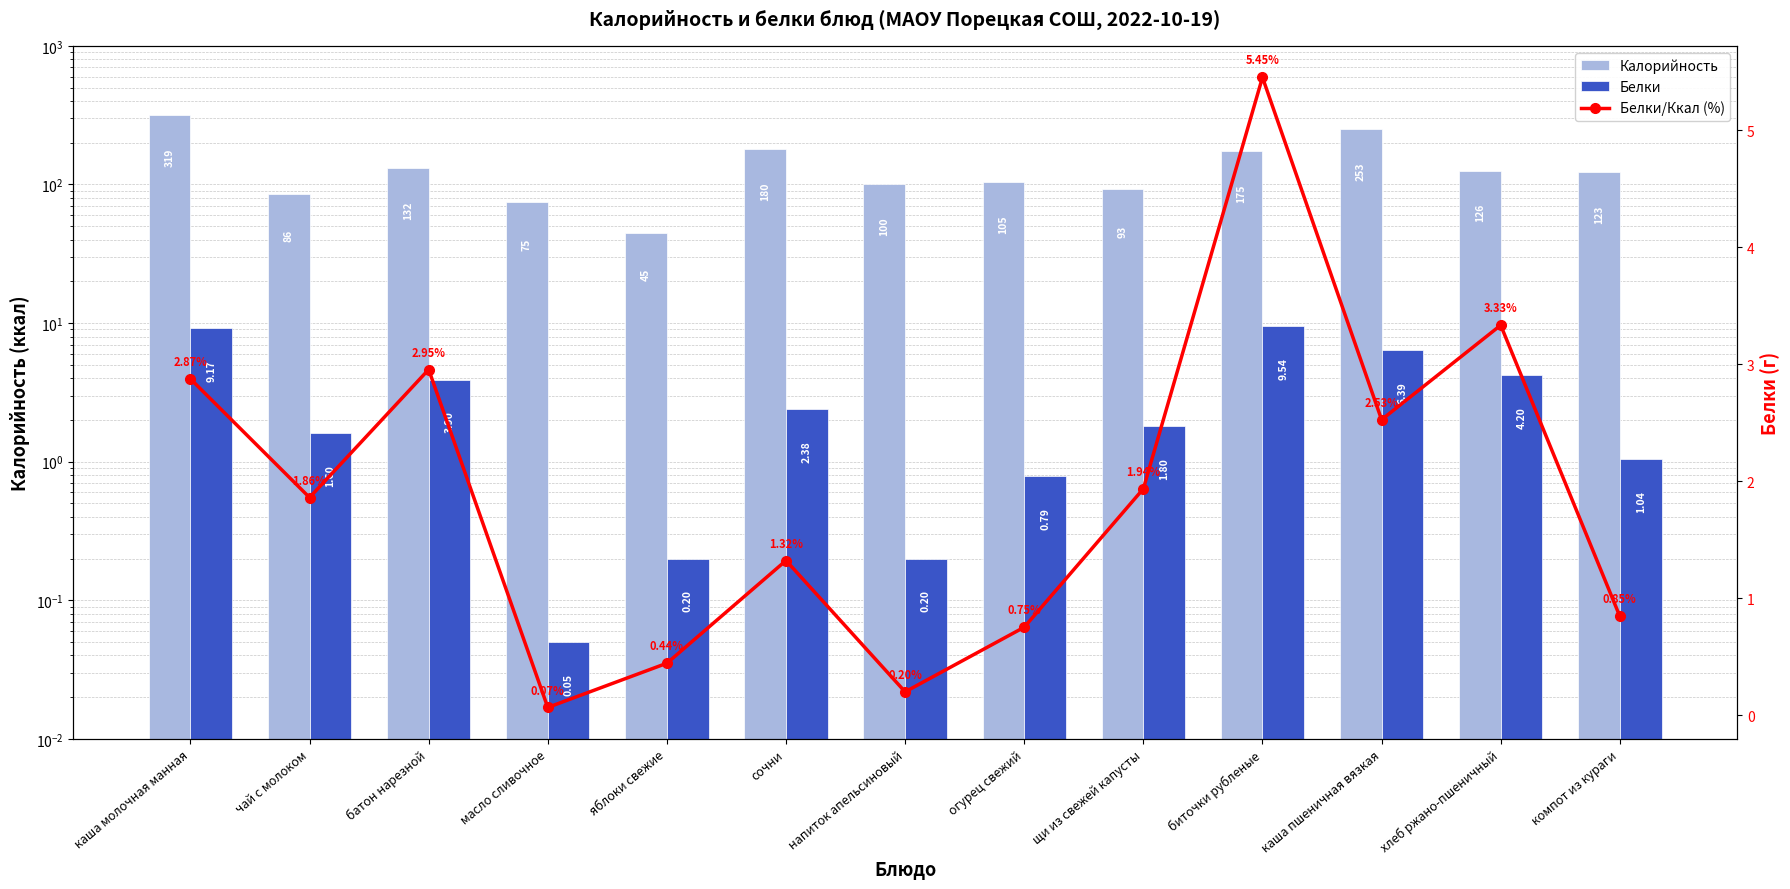

What are all the series names shown in the legend?

Калорийность, Белки, Белки/Ккал (%)